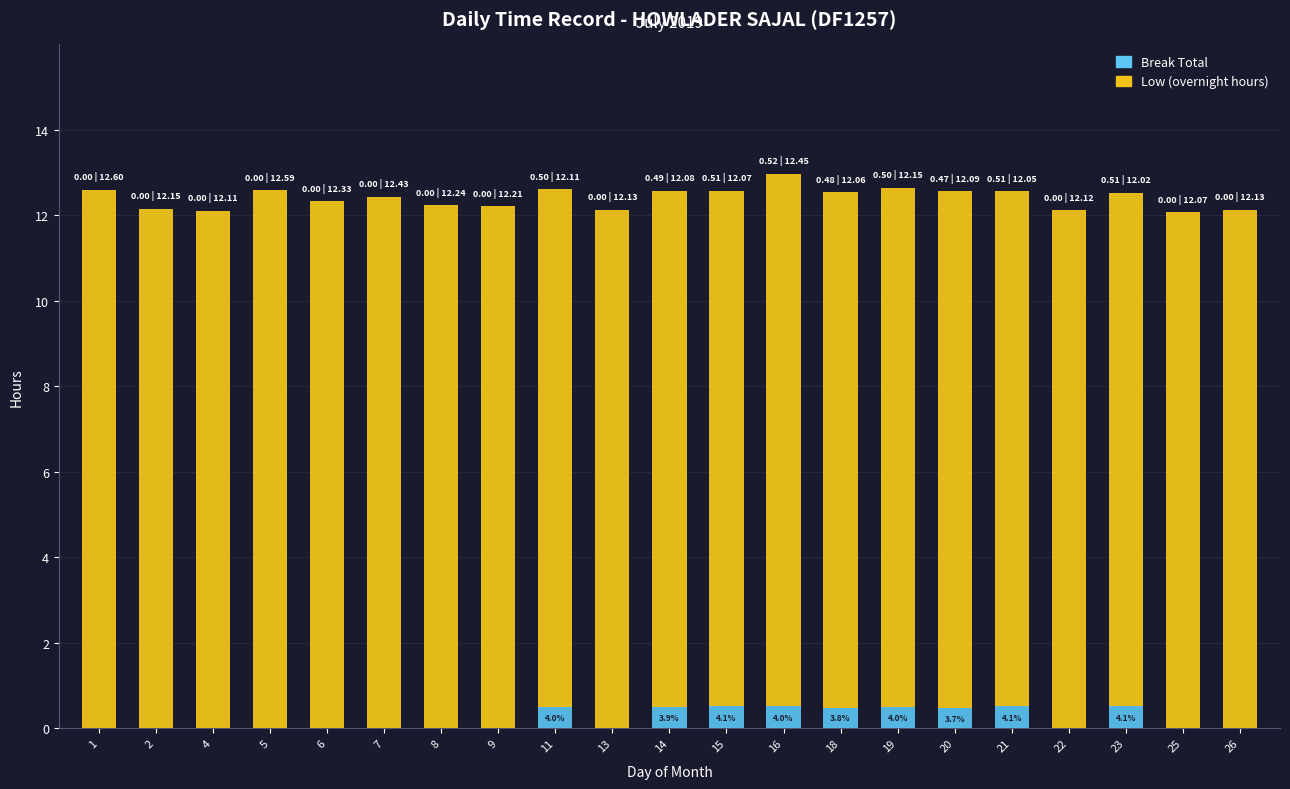

What is the maximum value for Break Total?

0.5